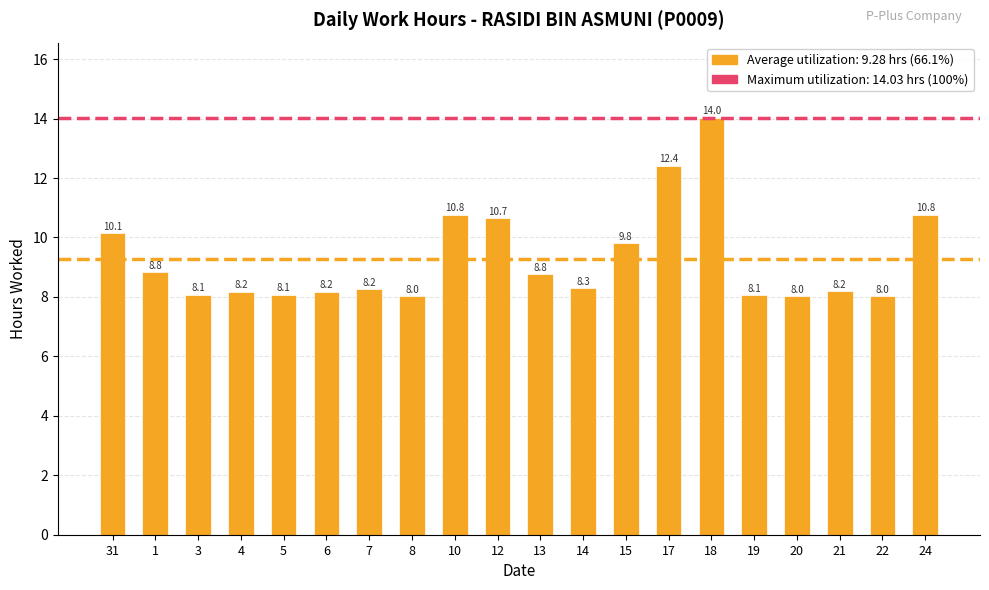

True or false: the data shows 2.4 at 10.

False